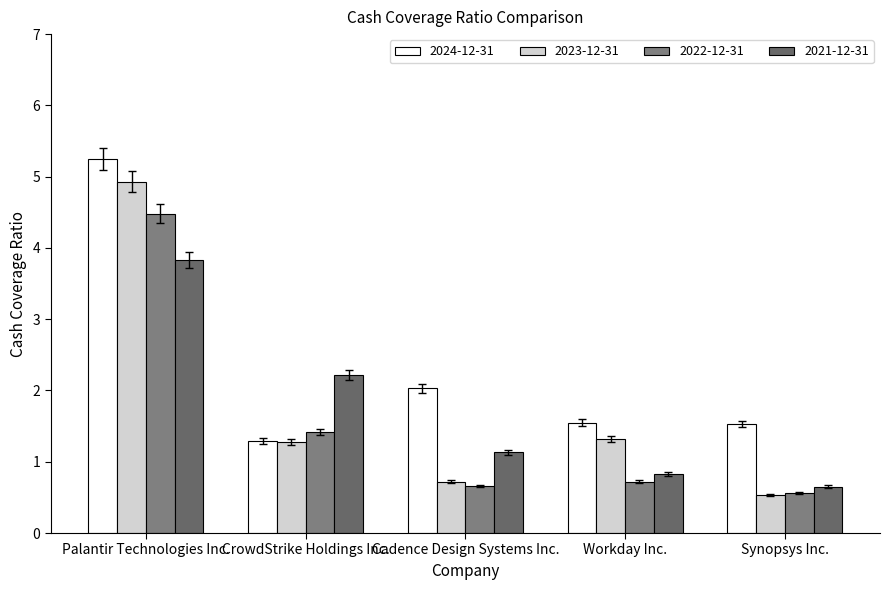

Where is 2022-12-31 nearest to the value 2?

CrowdStrike Holdings Inc.